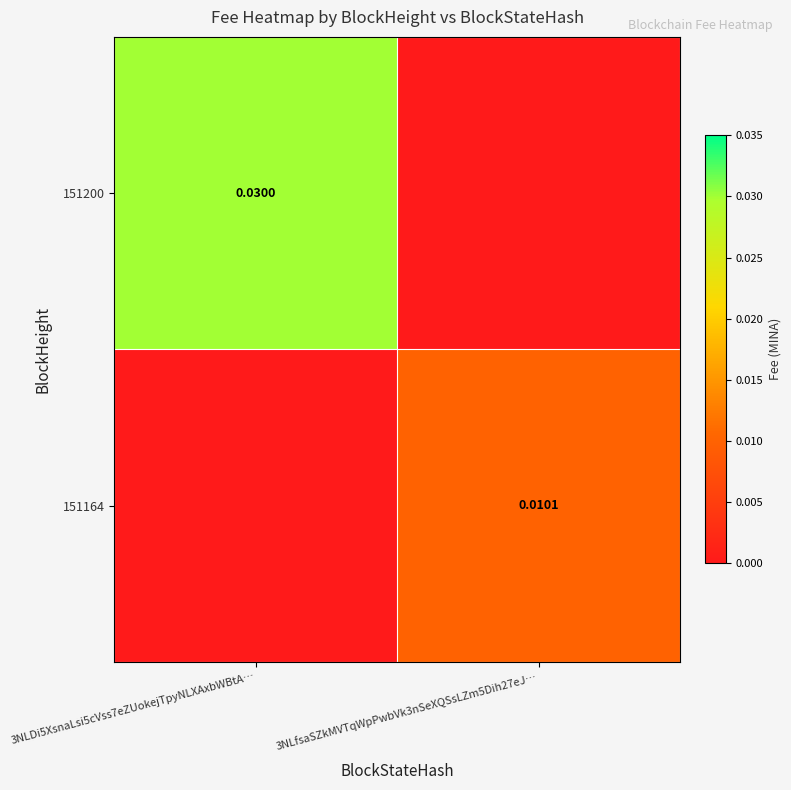

Between 3NLfsaSZkMVTqWpPwbVk3nSeXQSsLZm5Dih27eJ… and 3NLDi5XsnaLsi5cVss7eZUokejTpyNLXAxbWBtA…, which is larger?

3NLDi5XsnaLsi5cVss7eZUokejTpyNLXAxbWBtA…